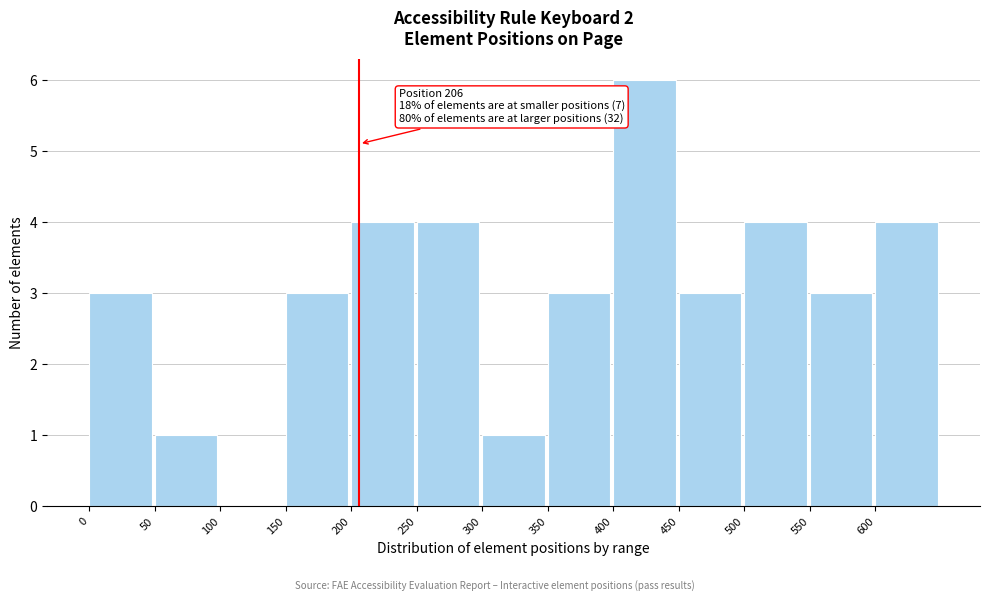

Over which range of the x-axis is the bar tallest?

400 to 450